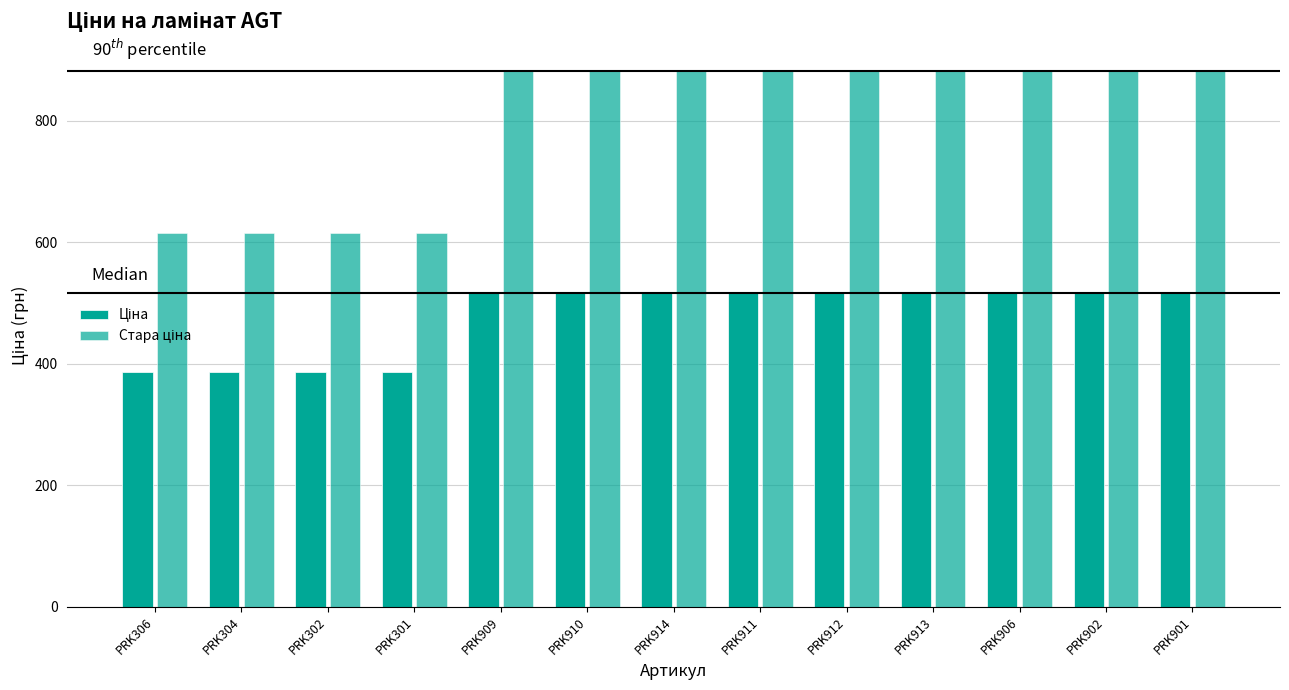

Is the value of Стара ціна at PRK902 greater than the value of Ціна at PRK914?

Yes